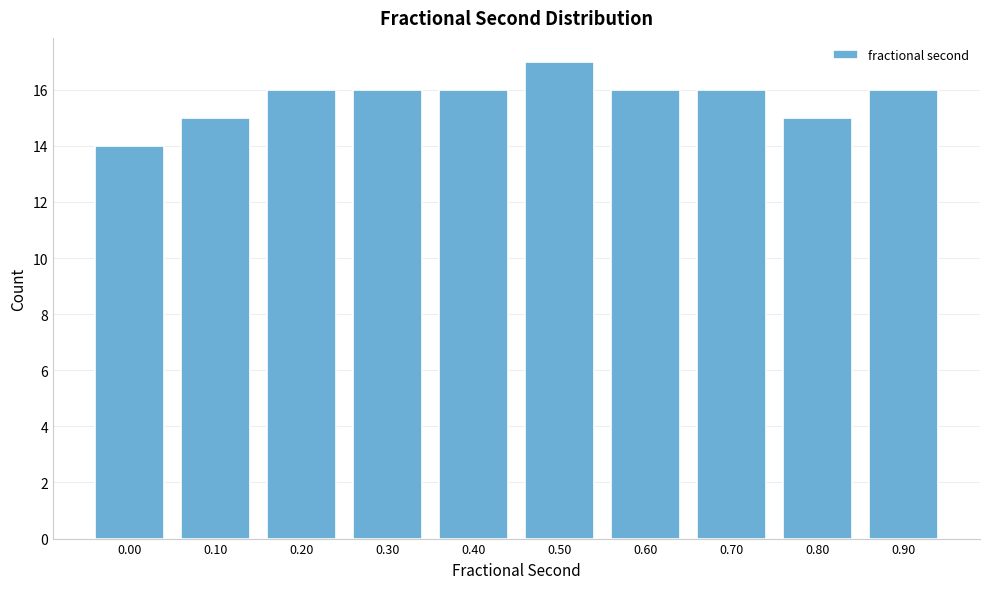

Reading right to left, what are all the values shown in this chart?

0.90=16	0.80=15	0.70=16	0.60=16	0.50=17	0.40=16	0.30=16	0.20=16	0.10=15	0.00=14